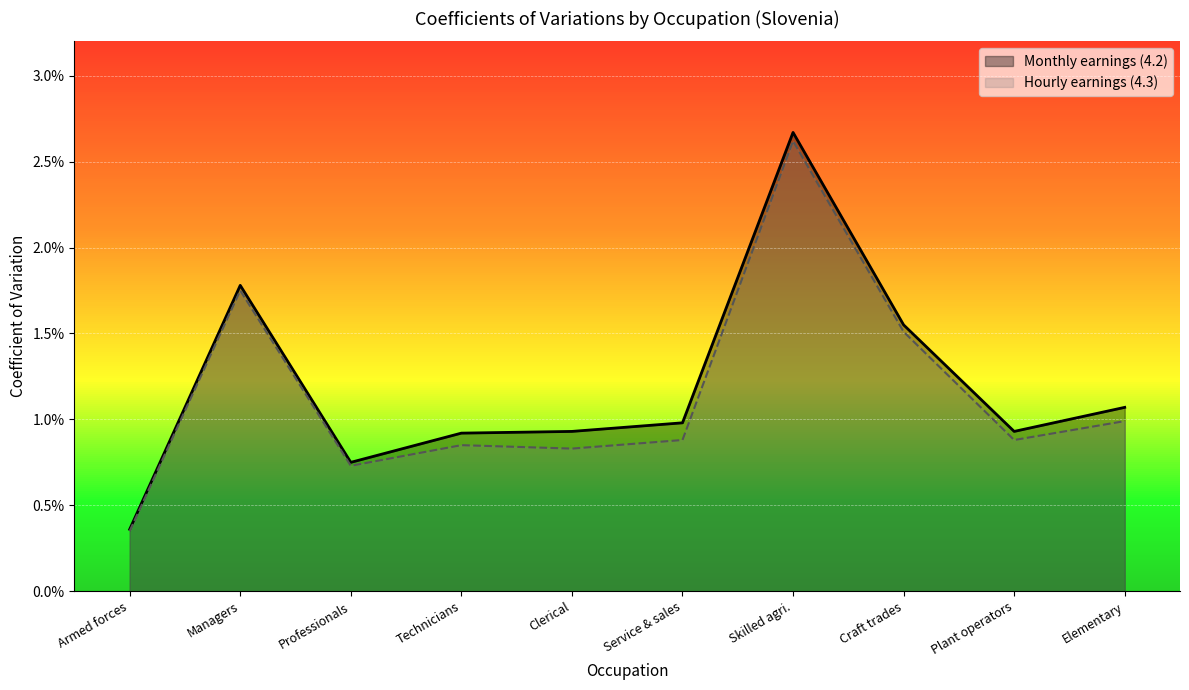

True or false: Monthly earnings (4.2) and Hourly earnings (4.3) cross at least once.

False